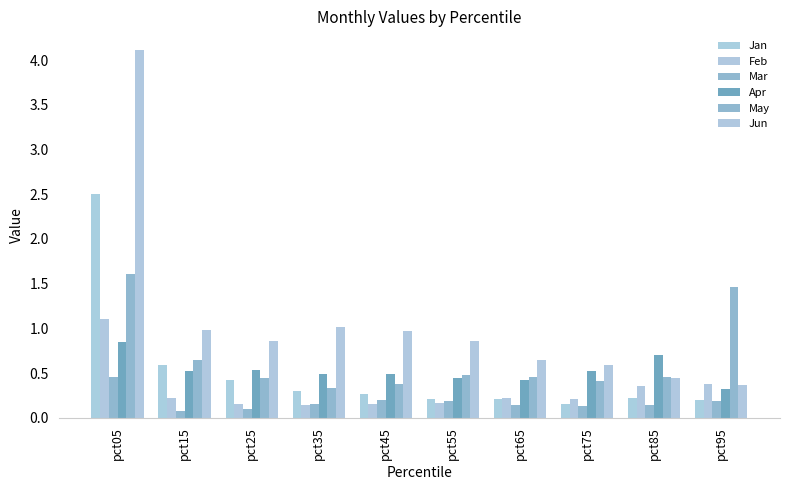

Count the number of data series in this chart.

6